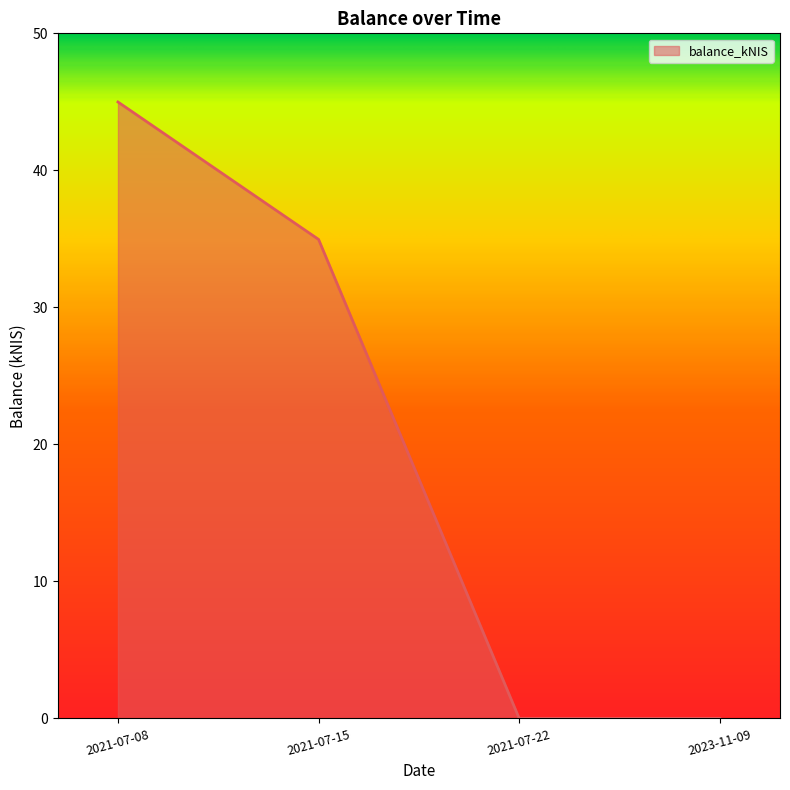

Is it true that the value at 2021-07-15 is 35.0?

True